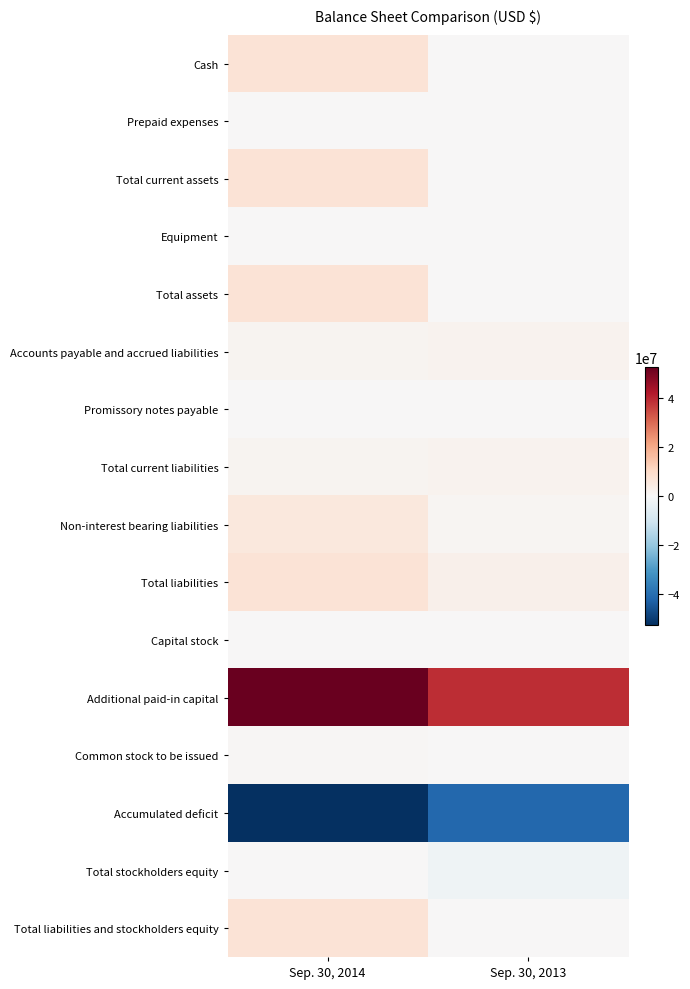

Rank the series at Sep. 30, 2013 from highest to lowest value.

Additional paid-in capital, Total liabilities, Total current liabilities, Accounts payable and accrued liabilities, Non-interest bearing liabilities, Total current assets, Total assets, Total liabilities and stockholders equity, Cash, Promissory notes payable, Common stock to be issued, Prepaid expenses, Capital stock, Equipment, Total stockholders equity, Accumulated deficit